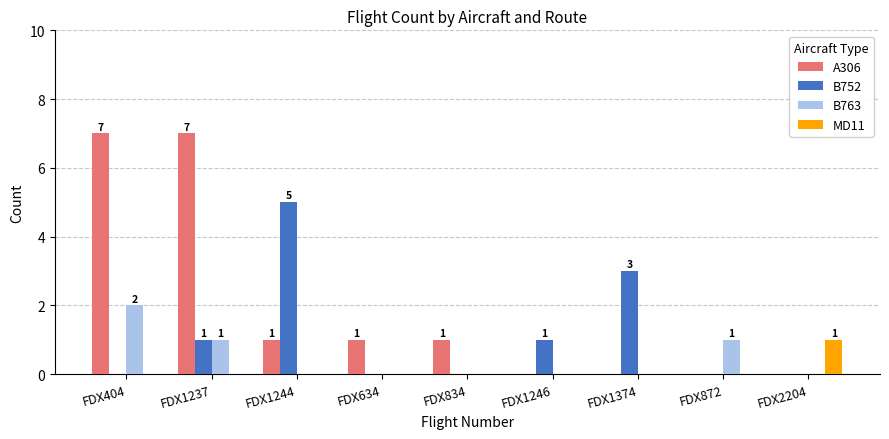

Which series has the largest total across all categories?

A306